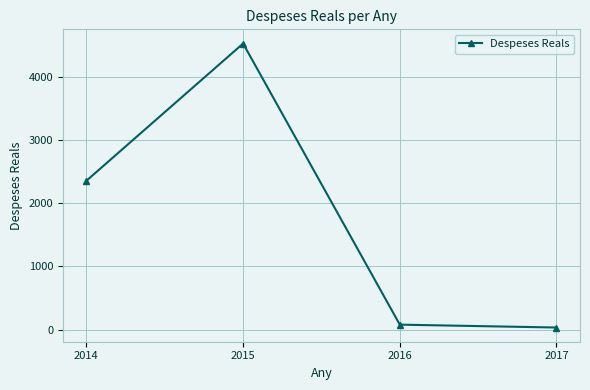

Which has a higher value, 2015 or 2014?

2015